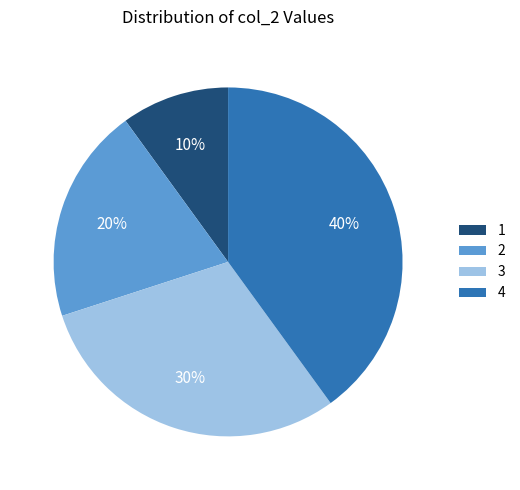

True or false: 2 accounts for 26% of the total.

False